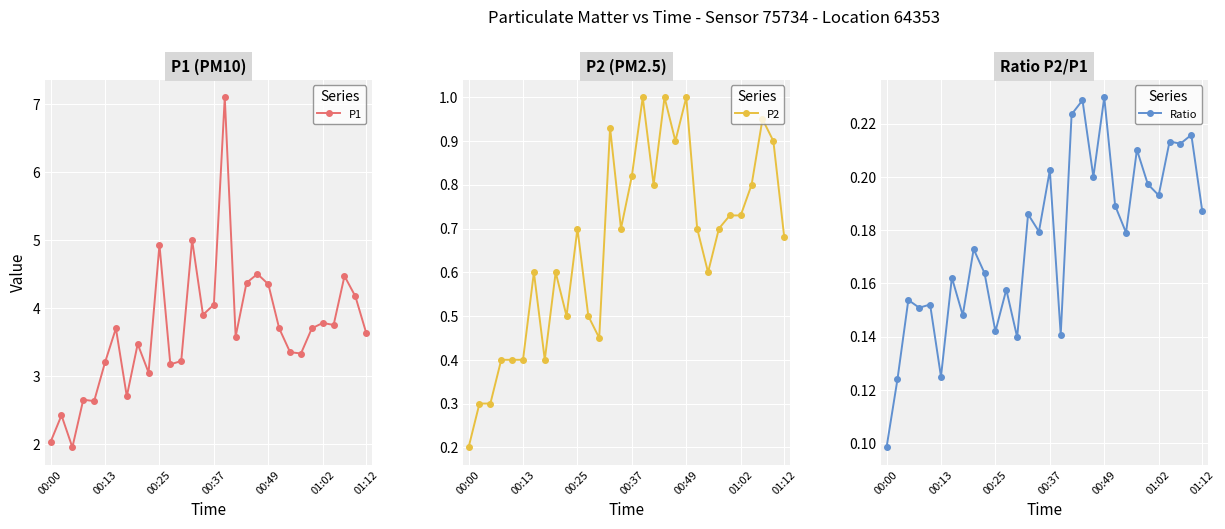

The value of P1 at 01:02 is 3.8. True or false?

True